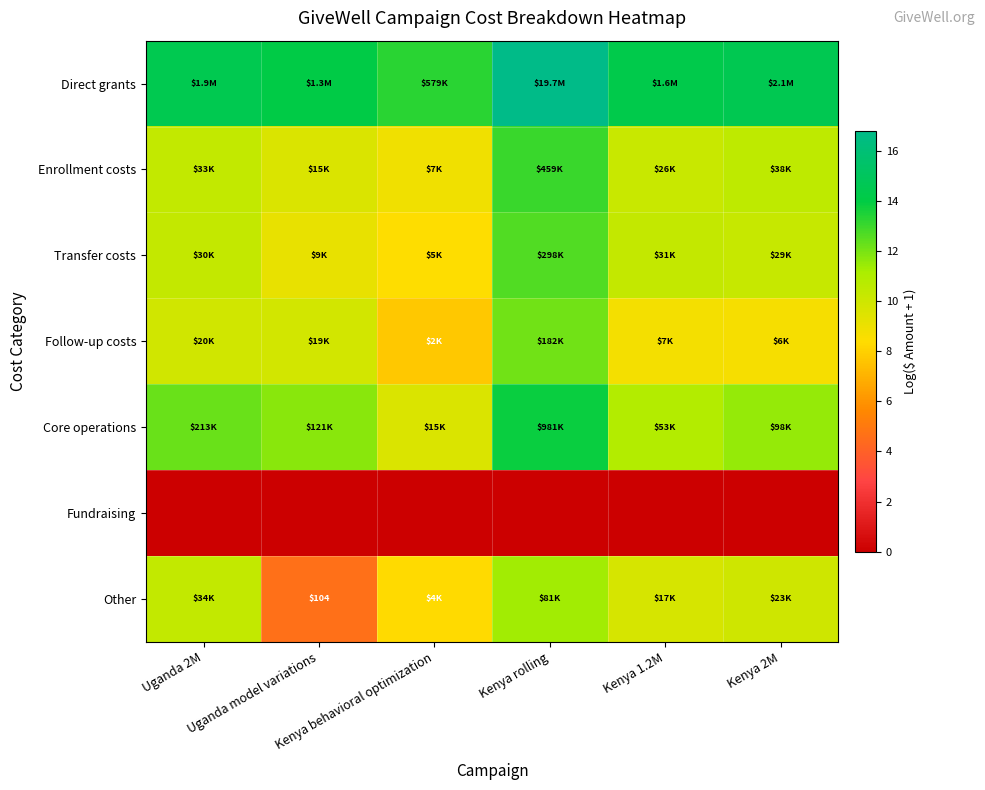

True or false: Transfer costs has a value of 9.2 at Uganda model variations.

True